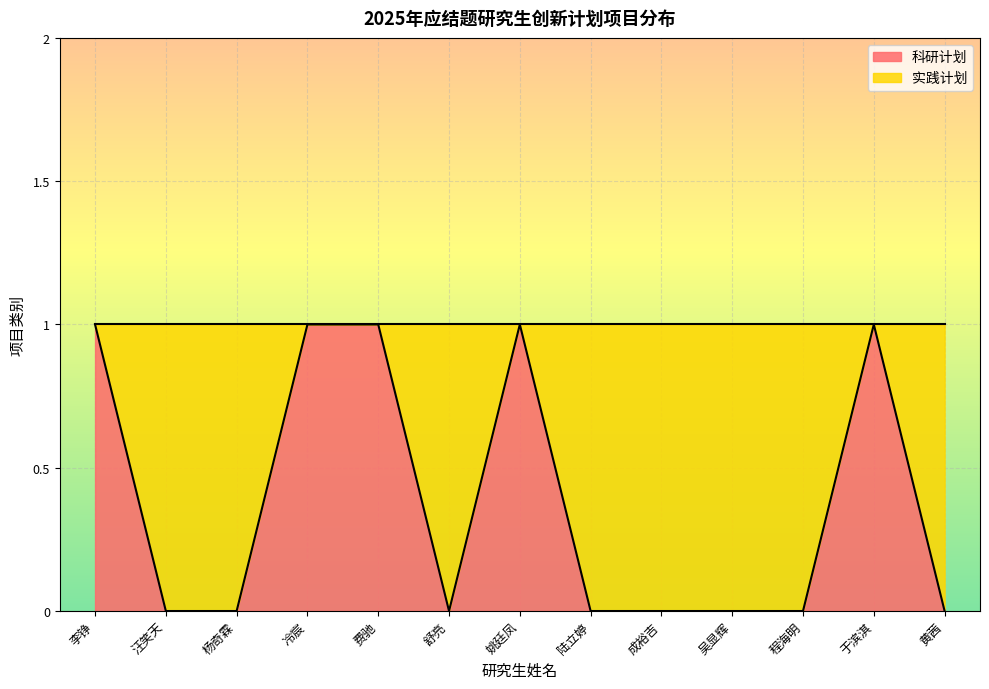

Reading left to right, what are all the values shown in this chart?

1	0	0	1	1	0	1	0	0	0	0	1	0